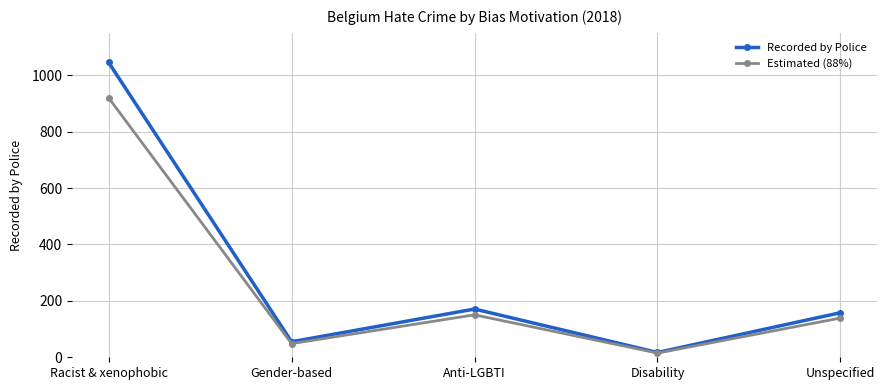

What is the minimum value for Recorded by Police?

17.0